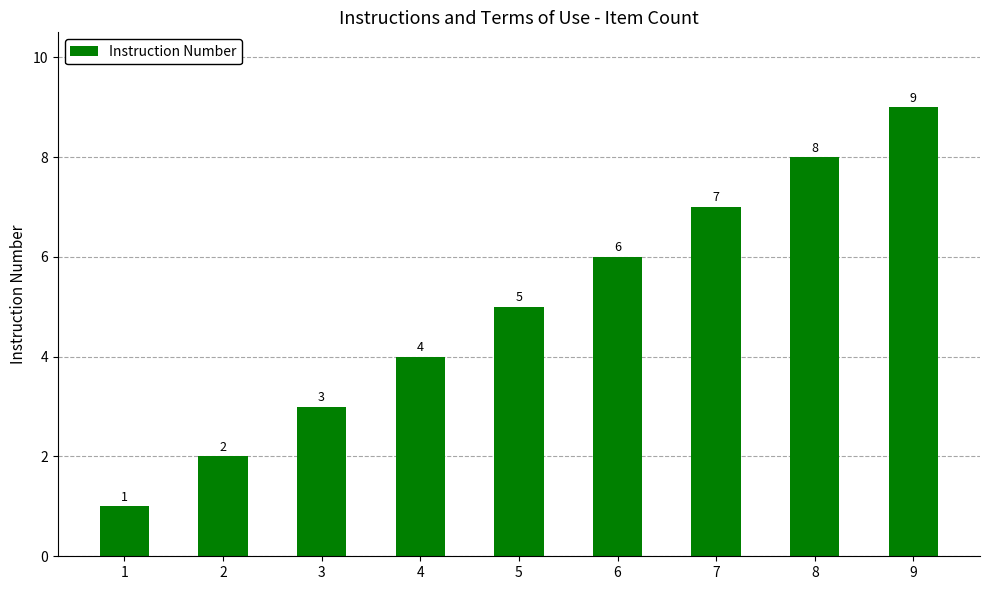

What is the value of the 5th bar from the left?

5